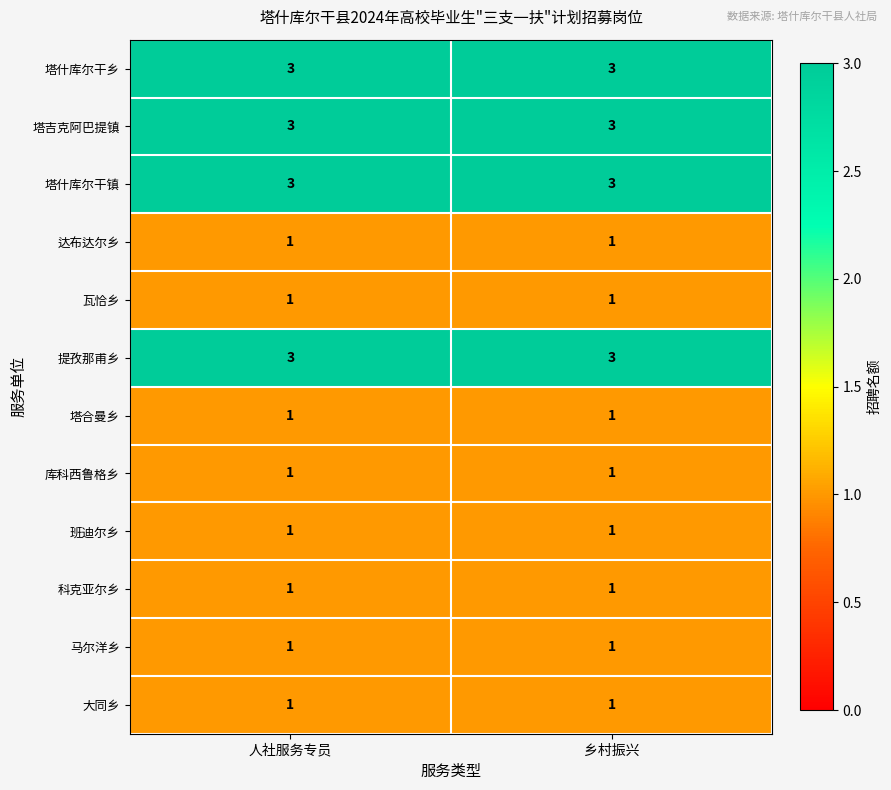

The 科克亚尔乡 series shows 0 at 人社服务专员. True or false?

False